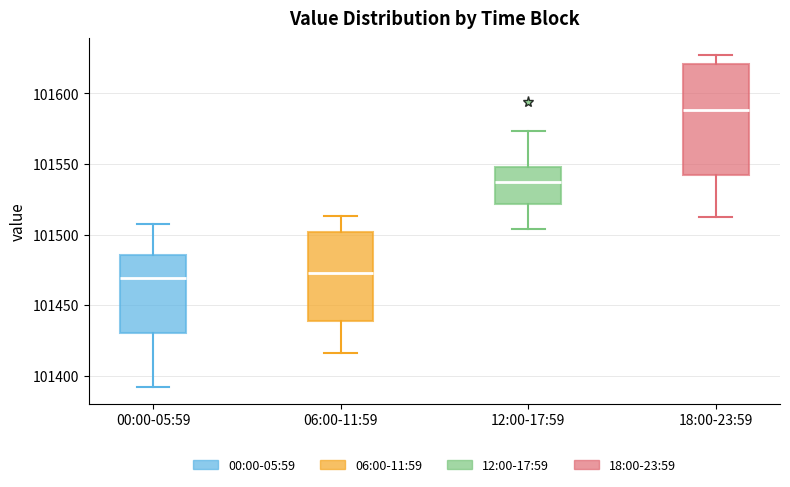

Reading left to right, transcribe this box plot: for each box, give where its median line is, the range the box spans, and where its two whiskers end, as read against the y-axis. The values are not printed on the chart, so give them approximately, as read against the axis.

00:00-05:59: median 101470, box 101430 to 101485, whiskers 101390 to 101505
06:00-11:59: median 101475, box 101440 to 101500, whiskers 101415 to 101515
12:00-17:59: median 101535, box 101520 to 101550, whiskers 101505 to 101575
18:00-23:59: median 101590, box 101540 to 101620, whiskers 101515 to 101625